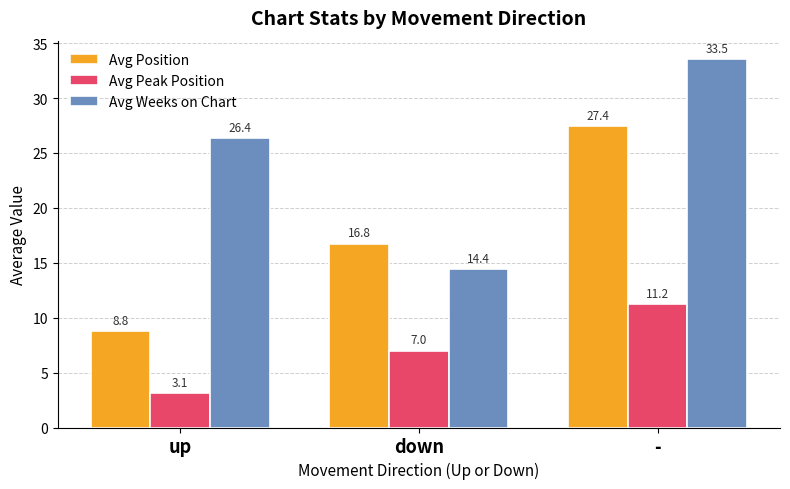

Which category has the highest value in the Avg Peak Position series?

-